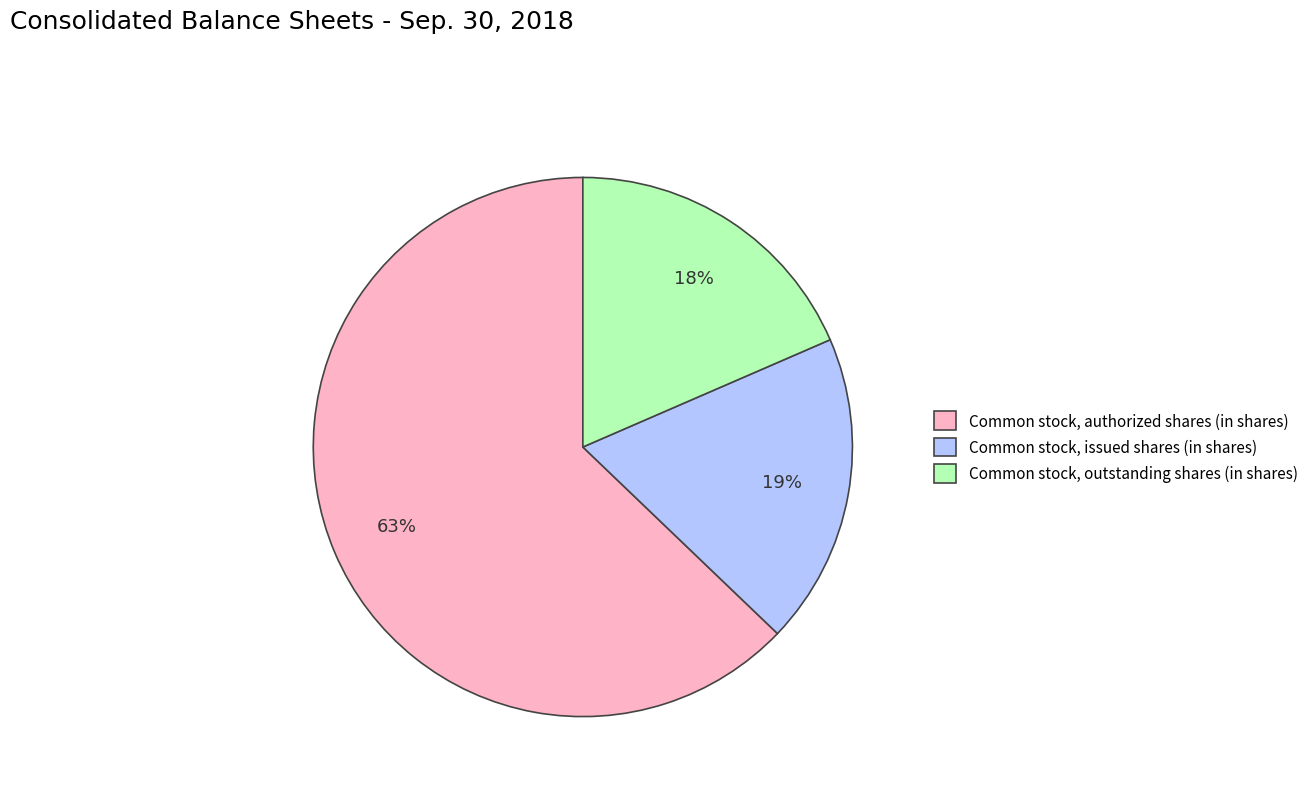

To the nearest percent, what is the average slice percentage?

33%